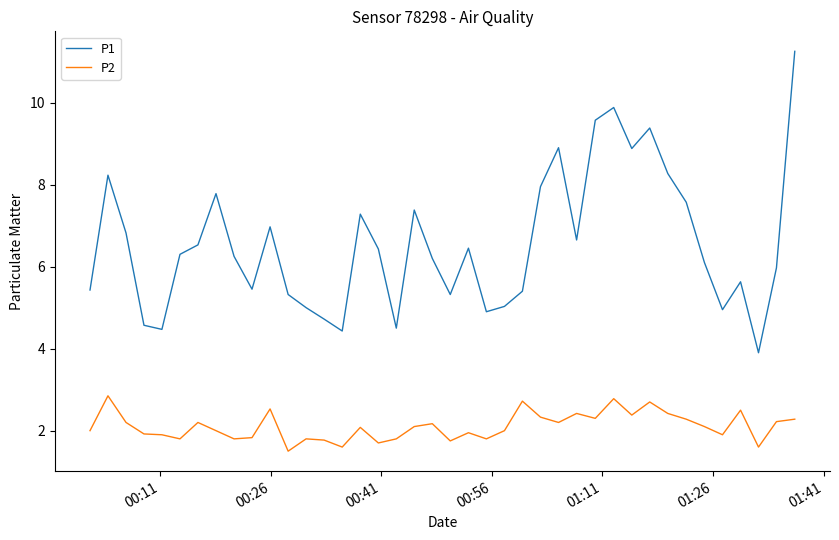

True or false: P2 and P1 intersect in this chart.

False